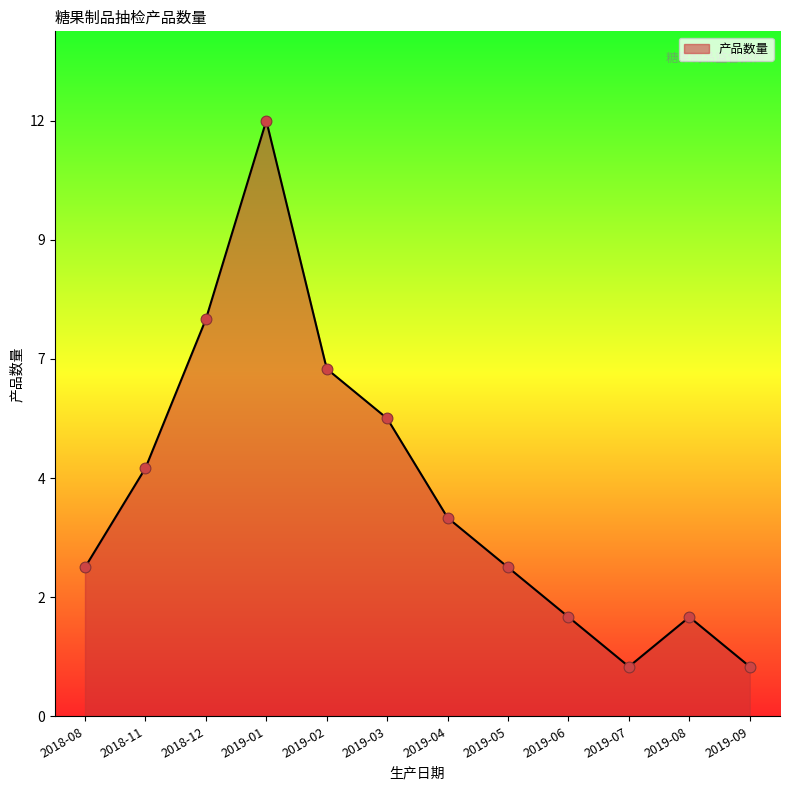

Between 2018-08 and 2019-08, which is larger?

2018-08